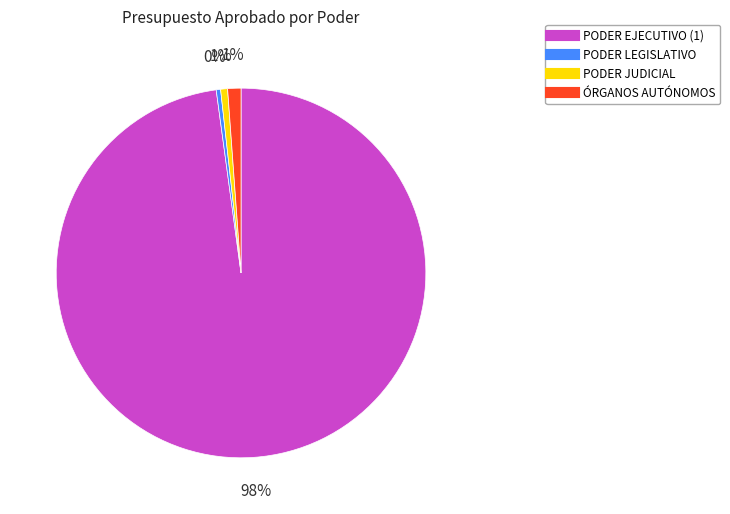

Is the sum of PODER JUDICIAL and ÓRGANOS AUTÓNOMOS greater than half?

No